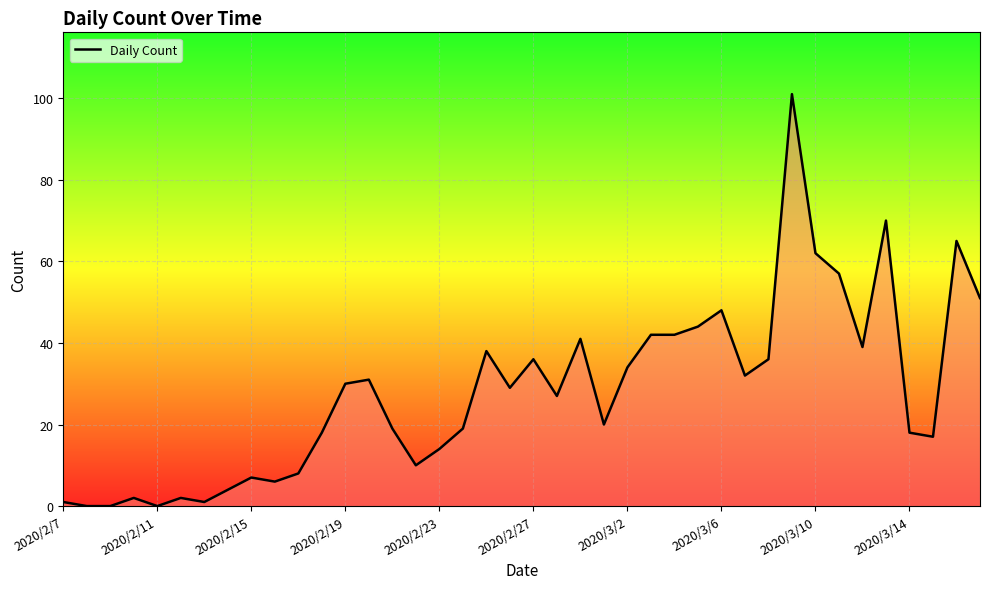

What is the sum of all values?

1121